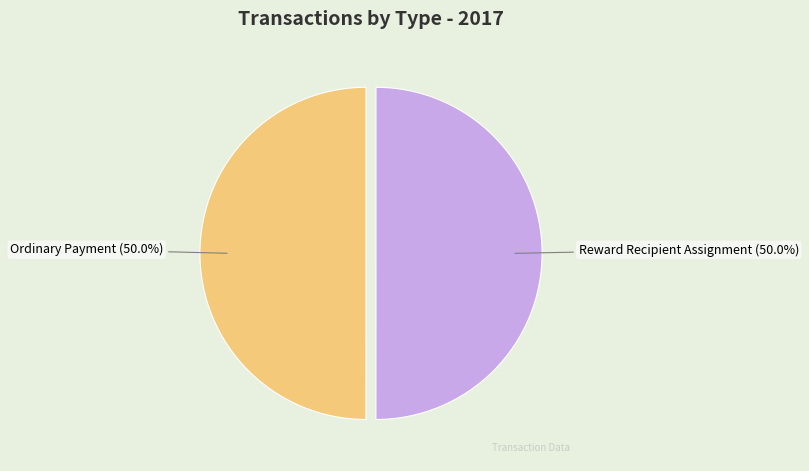

Combined, what portion of the pie is Reward Recipient Assignment and Ordinary Payment?

100.0%